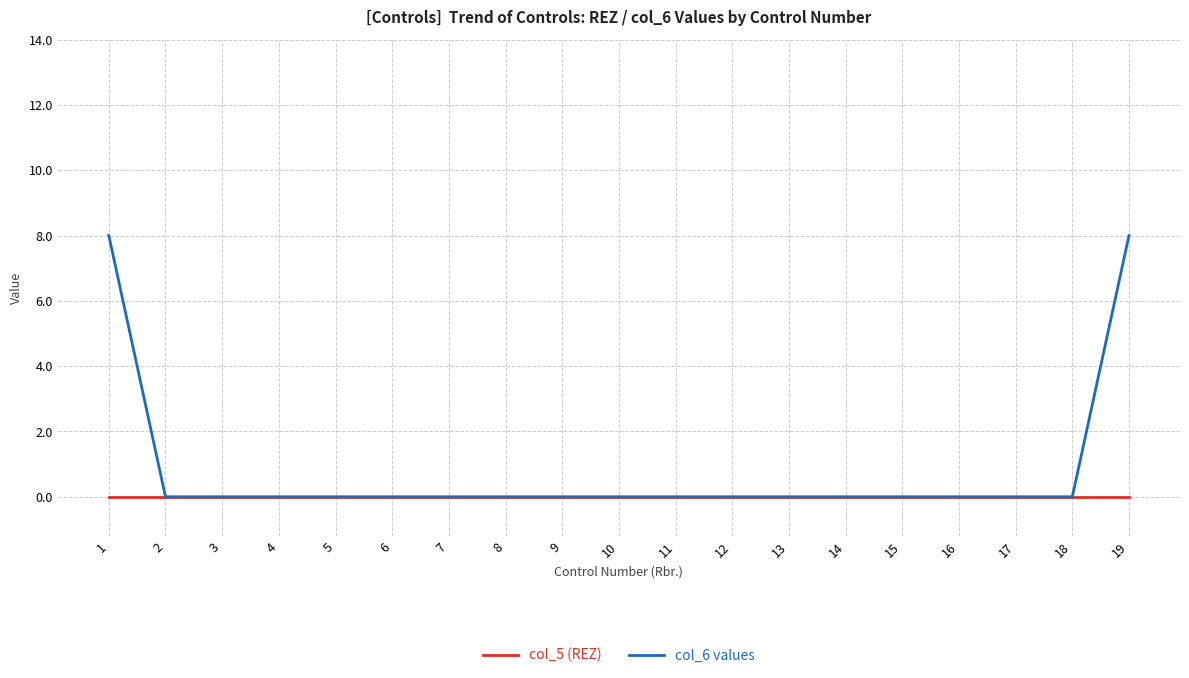

What is the approximate value of col_6 values at 1?

8